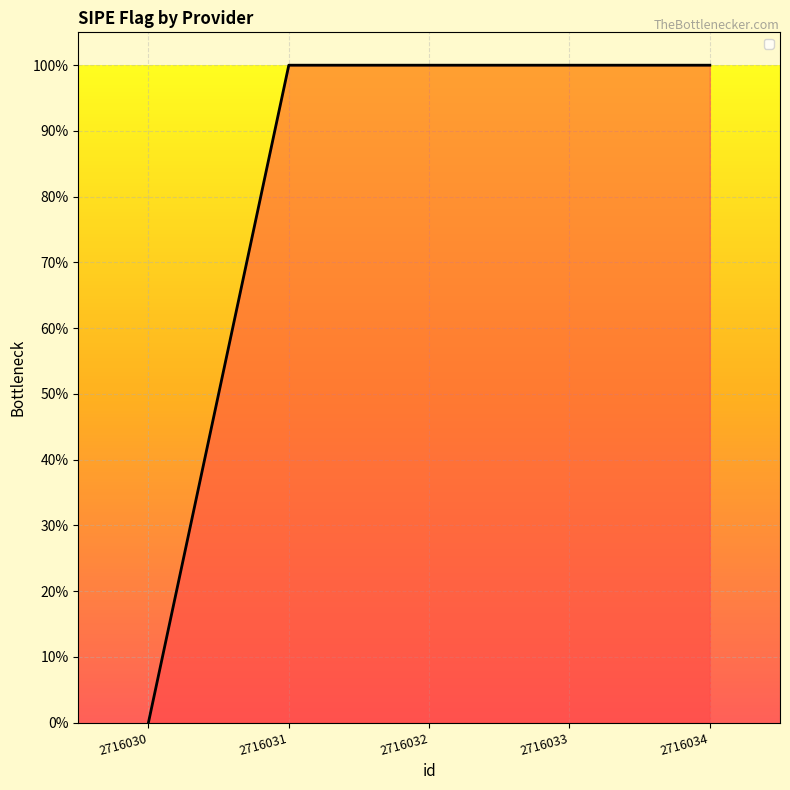

What value does the data have at 2716034?

1